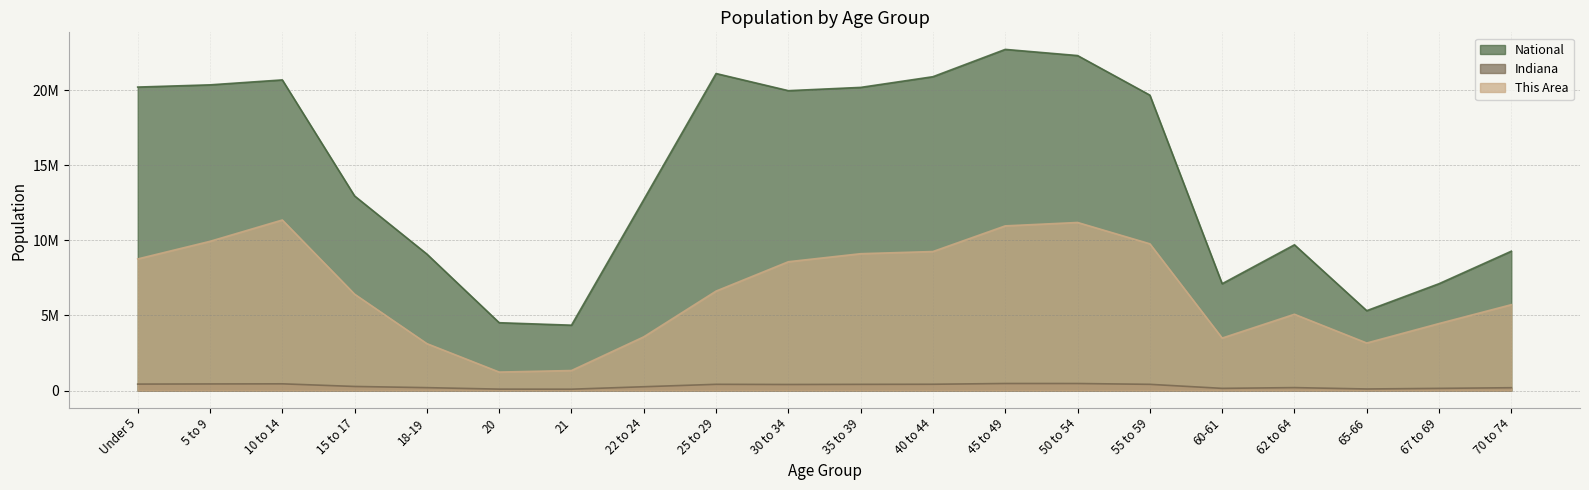

What is the label of the 12th point from the right?

25 to 29